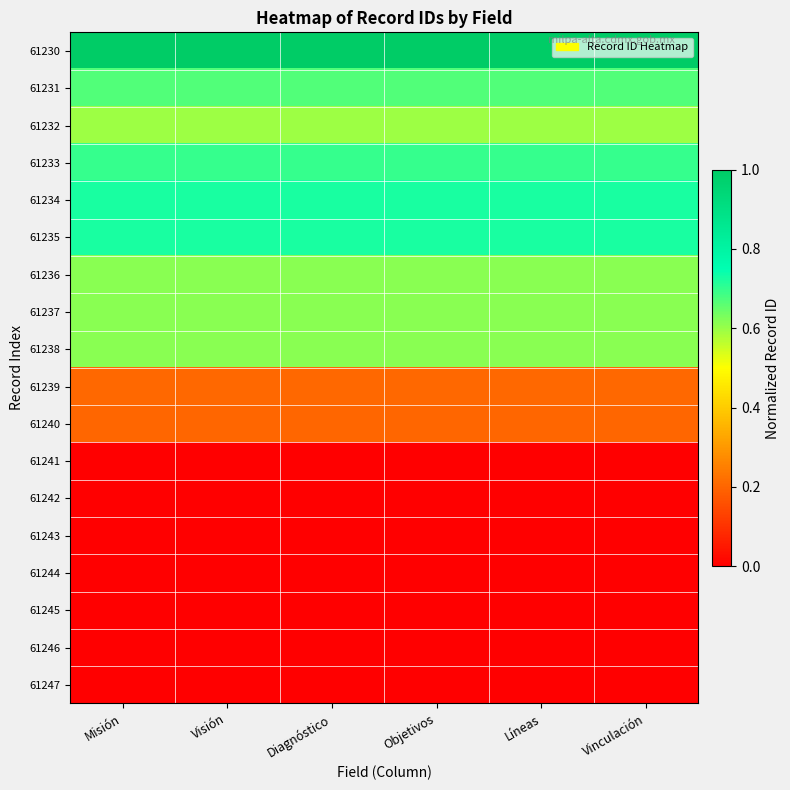

Reading left to right, what are all the values shown in this chart?

61230: Misión=1.0	Visión=1.0	Diagnóstico=1.0	Objetivos=1.0	Líneas=1.0	Vinculación=1.0
61231: Misión=0.7	Visión=0.7	Diagnóstico=0.7	Objetivos=0.7	Líneas=0.7	Vinculación=0.7
61232: Misión=0.6	Visión=0.6	Diagnóstico=0.6	Objetivos=0.6	Líneas=0.6	Vinculación=0.6
61233: Misión=0.7	Visión=0.7	Diagnóstico=0.7	Objetivos=0.7	Líneas=0.7	Vinculación=0.7
61234: Misión=0.7	Visión=0.7	Diagnóstico=0.7	Objetivos=0.7	Líneas=0.7	Vinculación=0.7
61235: Misión=0.7	Visión=0.7	Diagnóstico=0.7	Objetivos=0.7	Líneas=0.7	Vinculación=0.7
61236: Misión=0.6	Visión=0.6	Diagnóstico=0.6	Objetivos=0.6	Líneas=0.6	Vinculación=0.6
61237: Misión=0.6	Visión=0.6	Diagnóstico=0.6	Objetivos=0.6	Líneas=0.6	Vinculación=0.6
61238: Misión=0.6	Visión=0.6	Diagnóstico=0.6	Objetivos=0.6	Líneas=0.6	Vinculación=0.6
61239: Misión=0.2	Visión=0.2	Diagnóstico=0.2	Objetivos=0.2	Líneas=0.2	Vinculación=0.2
61240: Misión=0.2	Visión=0.2	Diagnóstico=0.2	Objetivos=0.2	Líneas=0.2	Vinculación=0.2
61241: Misión=0.0	Visión=0.0	Diagnóstico=0.0	Objetivos=0.0	Líneas=0.0	Vinculación=0.0
61242: Misión=0.0	Visión=0.0	Diagnóstico=0.0	Objetivos=0.0	Líneas=0.0	Vinculación=0.0
61243: Misión=0.0	Visión=0.0	Diagnóstico=0.0	Objetivos=0.0	Líneas=0.0	Vinculación=0.0
61244: Misión=0.0	Visión=0.0	Diagnóstico=0.0	Objetivos=0.0	Líneas=0.0	Vinculación=0.0
61245: Misión=0.0	Visión=0.0	Diagnóstico=0.0	Objetivos=0.0	Líneas=0.0	Vinculación=0.0
61246: Misión=0.0	Visión=0.0	Diagnóstico=0.0	Objetivos=0.0	Líneas=0.0	Vinculación=0.0
61247: Misión=0.0	Visión=0.0	Diagnóstico=0.0	Objetivos=0.0	Líneas=0.0	Vinculación=0.0